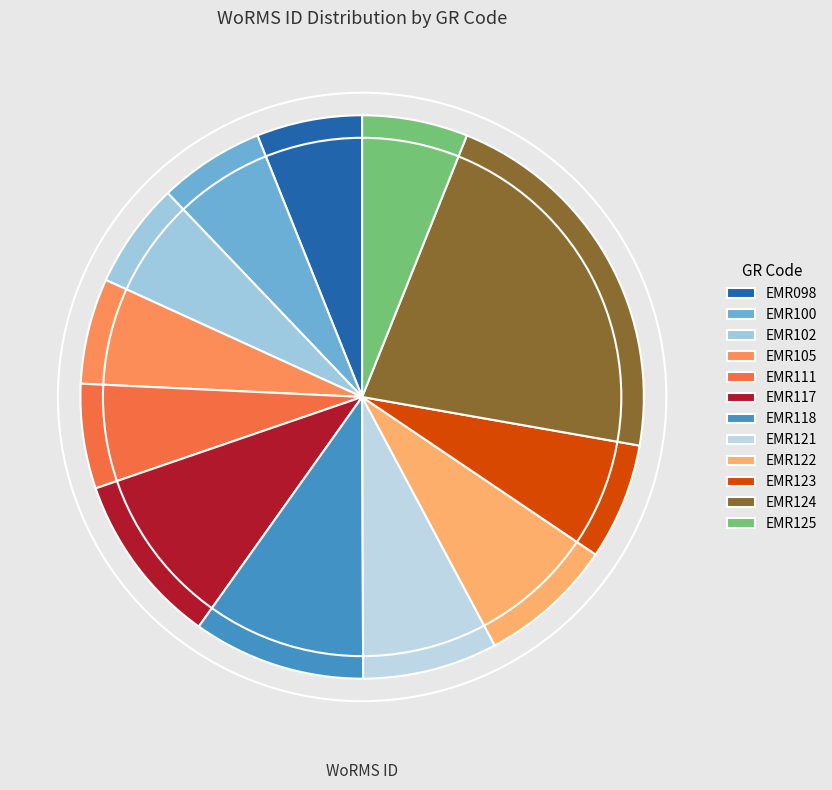

The EMR111 slice represents 1% of the pie. True or false?

False